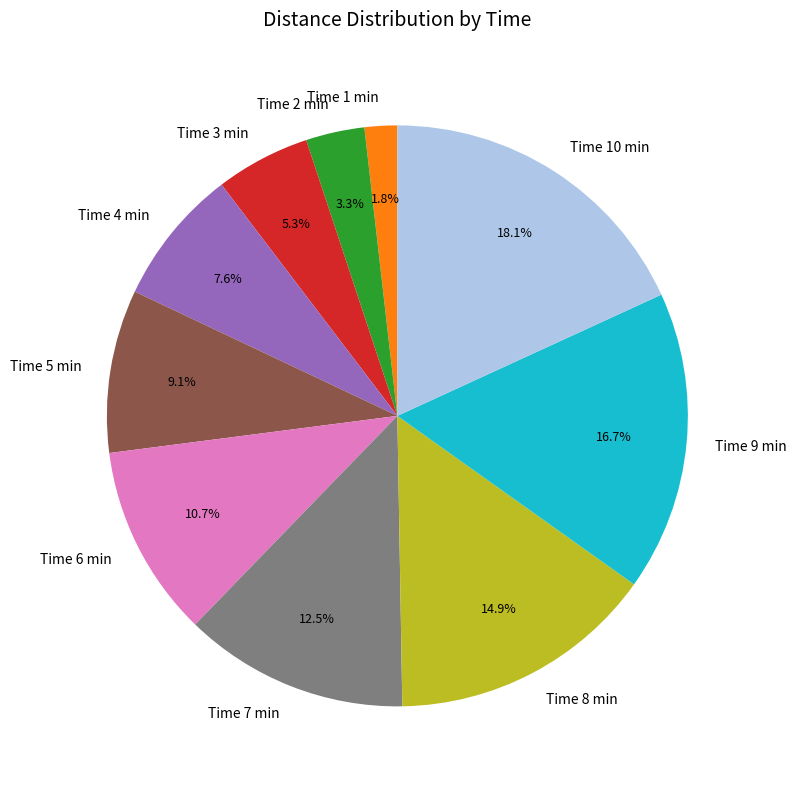

Between Time 3 min and Time 8 min, which is larger?

Time 8 min